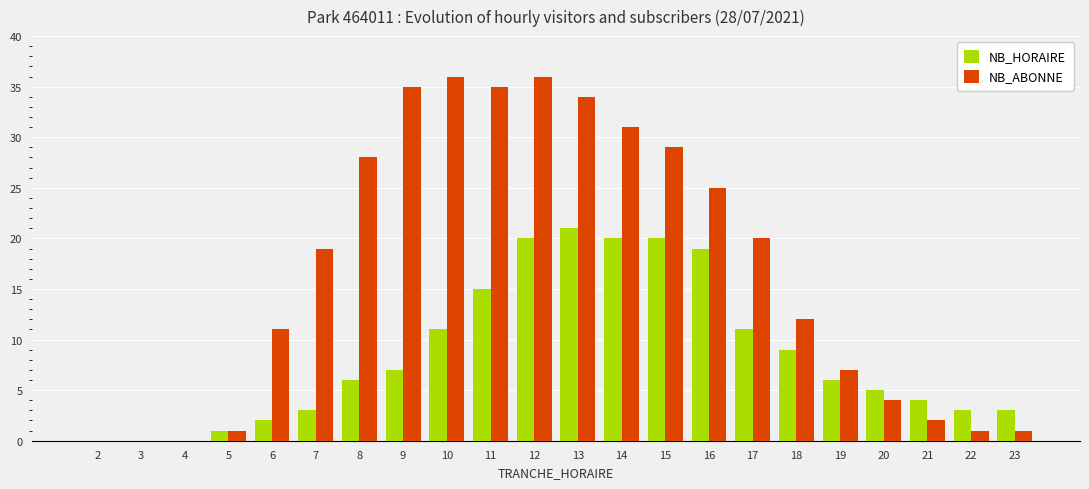

Which series changed the most between 7 and 19?

NB_ABONNE